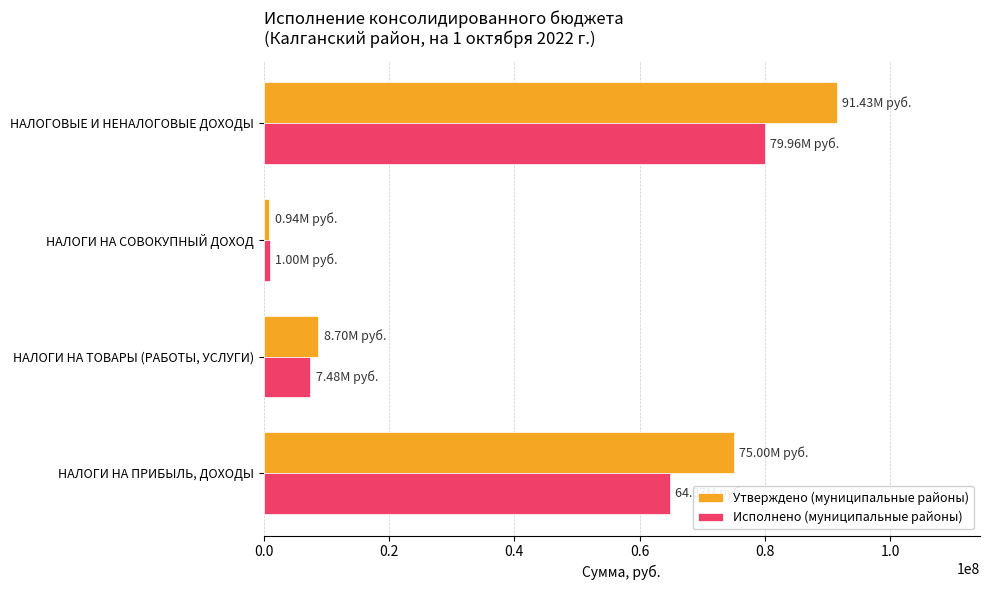

List the series in order of their peak value, lowest first.

Исполнено (муниципальные районы), Утверждено (муниципальные районы)